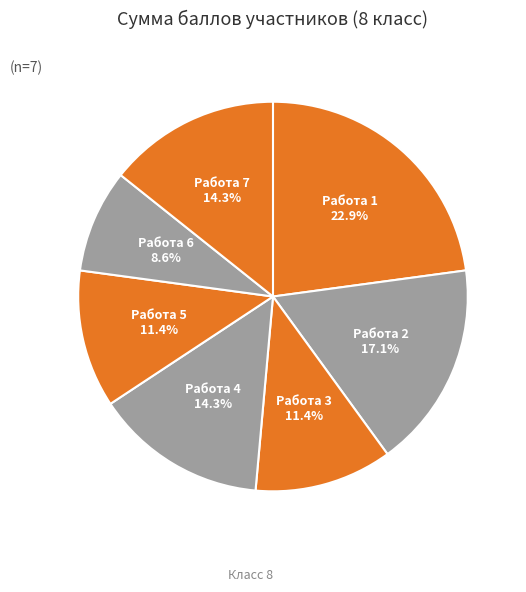

Approximately how many times larger is the value at Работа 2 compared to Работа 6?

2.0